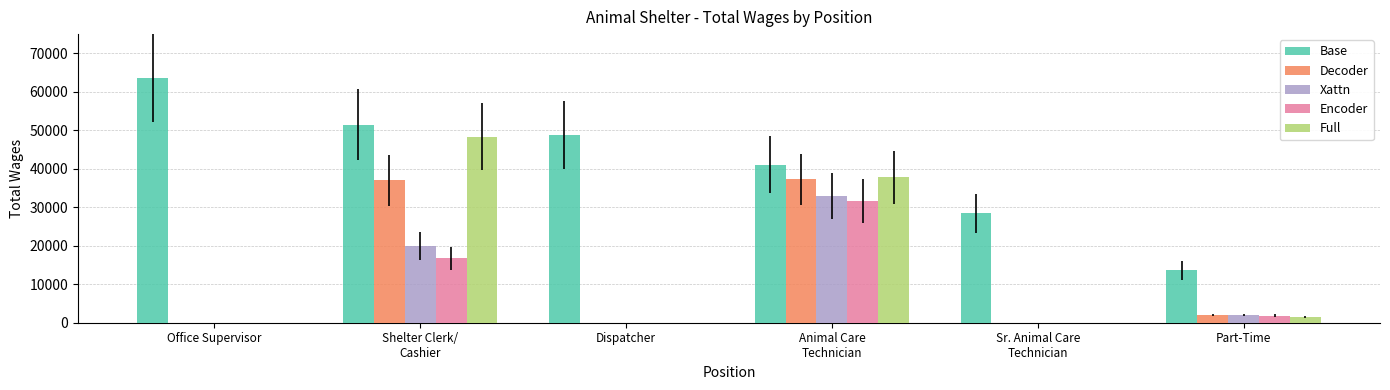

Where does the Full series first go above 1564?

Shelter Clerk/
Cashier